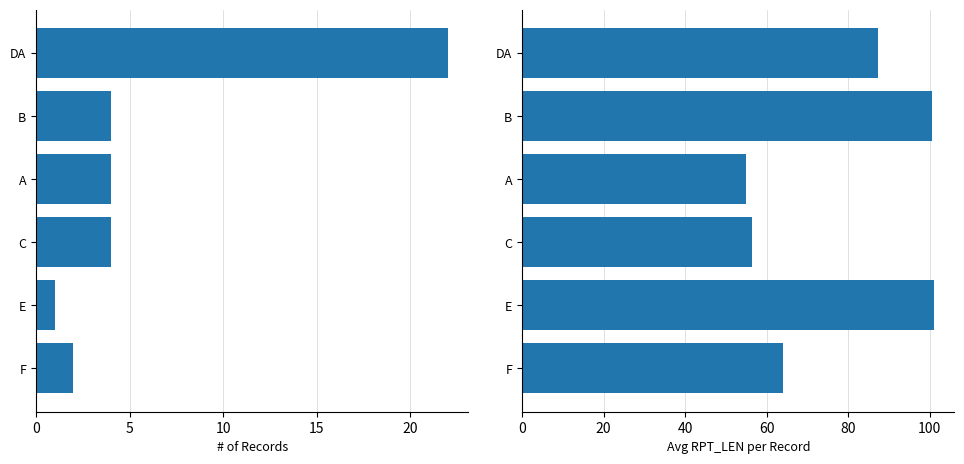

Reading left to right, what are all the values shown in this chart?

Count: 22.0	4.0	4.0	4.0	1.0	2.0
Avg RPT_LEN: 87.3	100.5	55.0	56.5	101.0	64.0